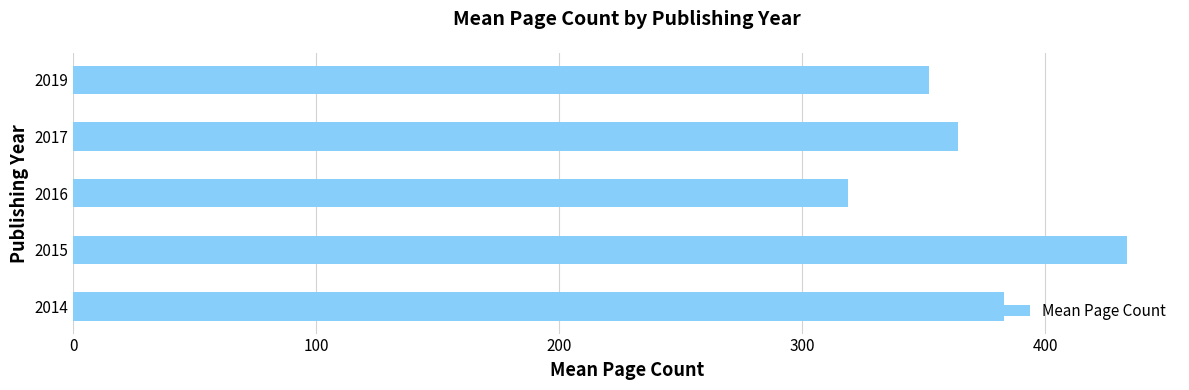

What is the maximum value shown in the chart?

433.8